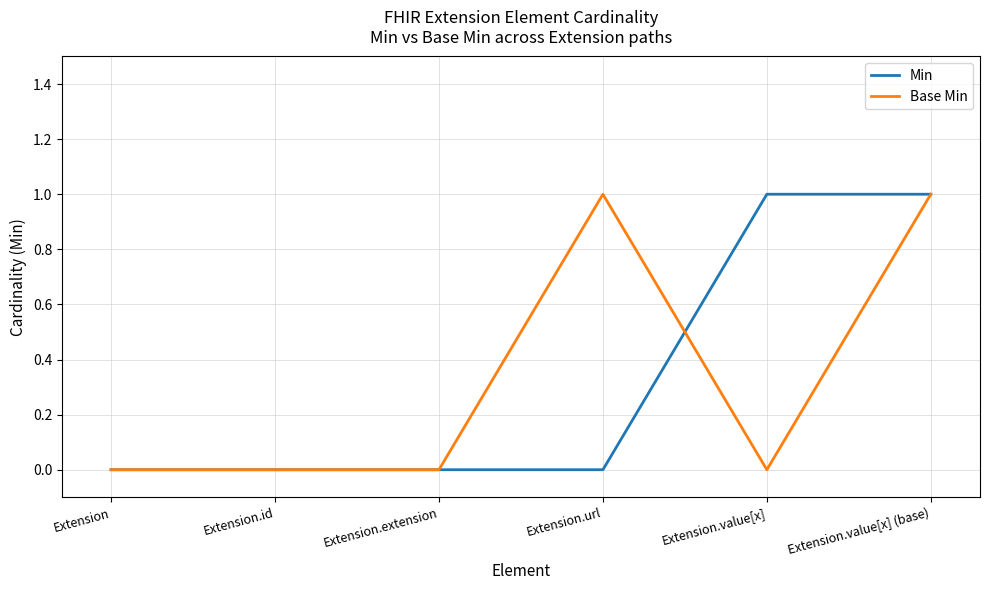

The value of Min at Extension.value[x] is 1. True or false?

True